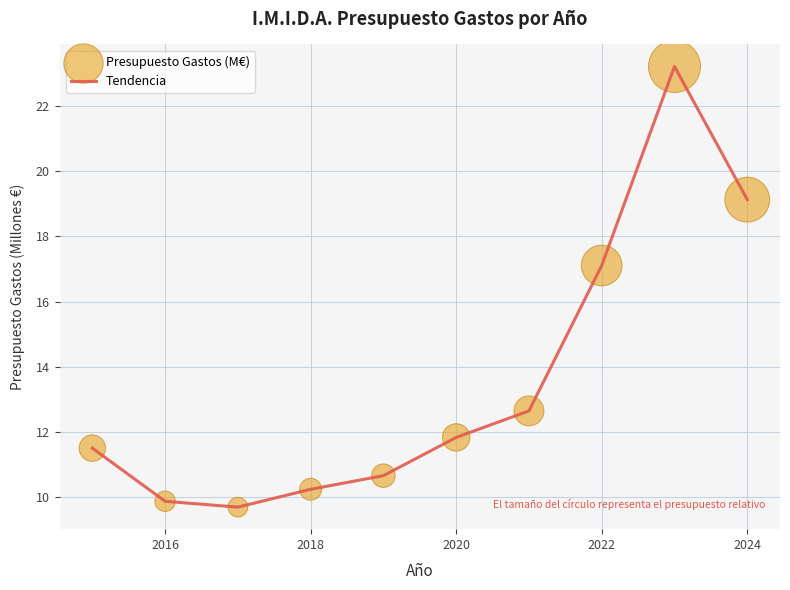

What is the minimum value shown in the chart?

9.7